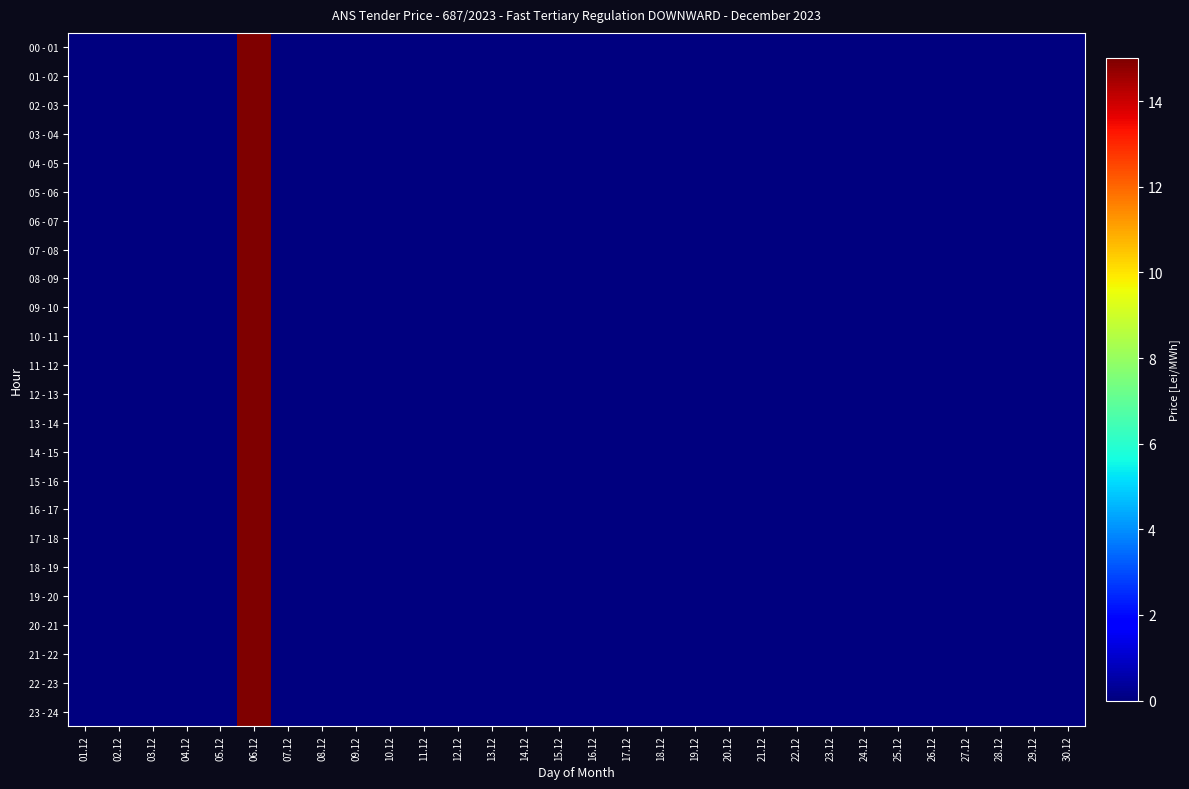

Reading left to right, extract all data points from this chart.

00 - 01: 01.12=0	02.12=0	03.12=0	04.12=0	05.12=0	06.12=15	07.12=0	08.12=0	09.12=0	10.12=0	11.12=0	12.12=0	13.12=0	14.12=0	15.12=0	16.12=0	17.12=0	18.12=0	19.12=0	20.12=0	21.12=0	22.12=0	23.12=0	24.12=0	25.12=0	26.12=0	27.12=0	28.12=0	29.12=0	30.12=0
01 - 02: 01.12=0	02.12=0	03.12=0	04.12=0	05.12=0	06.12=15	07.12=0	08.12=0	09.12=0	10.12=0	11.12=0	12.12=0	13.12=0	14.12=0	15.12=0	16.12=0	17.12=0	18.12=0	19.12=0	20.12=0	21.12=0	22.12=0	23.12=0	24.12=0	25.12=0	26.12=0	27.12=0	28.12=0	29.12=0	30.12=0
02 - 03: 01.12=0	02.12=0	03.12=0	04.12=0	05.12=0	06.12=15	07.12=0	08.12=0	09.12=0	10.12=0	11.12=0	12.12=0	13.12=0	14.12=0	15.12=0	16.12=0	17.12=0	18.12=0	19.12=0	20.12=0	21.12=0	22.12=0	23.12=0	24.12=0	25.12=0	26.12=0	27.12=0	28.12=0	29.12=0	30.12=0
03 - 04: 01.12=0	02.12=0	03.12=0	04.12=0	05.12=0	06.12=15	07.12=0	08.12=0	09.12=0	10.12=0	11.12=0	12.12=0	13.12=0	14.12=0	15.12=0	16.12=0	17.12=0	18.12=0	19.12=0	20.12=0	21.12=0	22.12=0	23.12=0	24.12=0	25.12=0	26.12=0	27.12=0	28.12=0	29.12=0	30.12=0
04 - 05: 01.12=0	02.12=0	03.12=0	04.12=0	05.12=0	06.12=15	07.12=0	08.12=0	09.12=0	10.12=0	11.12=0	12.12=0	13.12=0	14.12=0	15.12=0	16.12=0	17.12=0	18.12=0	19.12=0	20.12=0	21.12=0	22.12=0	23.12=0	24.12=0	25.12=0	26.12=0	27.12=0	28.12=0	29.12=0	30.12=0
05 - 06: 01.12=0	02.12=0	03.12=0	04.12=0	05.12=0	06.12=15	07.12=0	08.12=0	09.12=0	10.12=0	11.12=0	12.12=0	13.12=0	14.12=0	15.12=0	16.12=0	17.12=0	18.12=0	19.12=0	20.12=0	21.12=0	22.12=0	23.12=0	24.12=0	25.12=0	26.12=0	27.12=0	28.12=0	29.12=0	30.12=0
06 - 07: 01.12=0	02.12=0	03.12=0	04.12=0	05.12=0	06.12=15	07.12=0	08.12=0	09.12=0	10.12=0	11.12=0	12.12=0	13.12=0	14.12=0	15.12=0	16.12=0	17.12=0	18.12=0	19.12=0	20.12=0	21.12=0	22.12=0	23.12=0	24.12=0	25.12=0	26.12=0	27.12=0	28.12=0	29.12=0	30.12=0
07 - 08: 01.12=0	02.12=0	03.12=0	04.12=0	05.12=0	06.12=15	07.12=0	08.12=0	09.12=0	10.12=0	11.12=0	12.12=0	13.12=0	14.12=0	15.12=0	16.12=0	17.12=0	18.12=0	19.12=0	20.12=0	21.12=0	22.12=0	23.12=0	24.12=0	25.12=0	26.12=0	27.12=0	28.12=0	29.12=0	30.12=0
08 - 09: 01.12=0	02.12=0	03.12=0	04.12=0	05.12=0	06.12=15	07.12=0	08.12=0	09.12=0	10.12=0	11.12=0	12.12=0	13.12=0	14.12=0	15.12=0	16.12=0	17.12=0	18.12=0	19.12=0	20.12=0	21.12=0	22.12=0	23.12=0	24.12=0	25.12=0	26.12=0	27.12=0	28.12=0	29.12=0	30.12=0
09 - 10: 01.12=0	02.12=0	03.12=0	04.12=0	05.12=0	06.12=15	07.12=0	08.12=0	09.12=0	10.12=0	11.12=0	12.12=0	13.12=0	14.12=0	15.12=0	16.12=0	17.12=0	18.12=0	19.12=0	20.12=0	21.12=0	22.12=0	23.12=0	24.12=0	25.12=0	26.12=0	27.12=0	28.12=0	29.12=0	30.12=0
10 - 11: 01.12=0	02.12=0	03.12=0	04.12=0	05.12=0	06.12=15	07.12=0	08.12=0	09.12=0	10.12=0	11.12=0	12.12=0	13.12=0	14.12=0	15.12=0	16.12=0	17.12=0	18.12=0	19.12=0	20.12=0	21.12=0	22.12=0	23.12=0	24.12=0	25.12=0	26.12=0	27.12=0	28.12=0	29.12=0	30.12=0
11 - 12: 01.12=0	02.12=0	03.12=0	04.12=0	05.12=0	06.12=15	07.12=0	08.12=0	09.12=0	10.12=0	11.12=0	12.12=0	13.12=0	14.12=0	15.12=0	16.12=0	17.12=0	18.12=0	19.12=0	20.12=0	21.12=0	22.12=0	23.12=0	24.12=0	25.12=0	26.12=0	27.12=0	28.12=0	29.12=0	30.12=0
12 - 13: 01.12=0	02.12=0	03.12=0	04.12=0	05.12=0	06.12=15	07.12=0	08.12=0	09.12=0	10.12=0	11.12=0	12.12=0	13.12=0	14.12=0	15.12=0	16.12=0	17.12=0	18.12=0	19.12=0	20.12=0	21.12=0	22.12=0	23.12=0	24.12=0	25.12=0	26.12=0	27.12=0	28.12=0	29.12=0	30.12=0
13 - 14: 01.12=0	02.12=0	03.12=0	04.12=0	05.12=0	06.12=15	07.12=0	08.12=0	09.12=0	10.12=0	11.12=0	12.12=0	13.12=0	14.12=0	15.12=0	16.12=0	17.12=0	18.12=0	19.12=0	20.12=0	21.12=0	22.12=0	23.12=0	24.12=0	25.12=0	26.12=0	27.12=0	28.12=0	29.12=0	30.12=0
14 - 15: 01.12=0	02.12=0	03.12=0	04.12=0	05.12=0	06.12=15	07.12=0	08.12=0	09.12=0	10.12=0	11.12=0	12.12=0	13.12=0	14.12=0	15.12=0	16.12=0	17.12=0	18.12=0	19.12=0	20.12=0	21.12=0	22.12=0	23.12=0	24.12=0	25.12=0	26.12=0	27.12=0	28.12=0	29.12=0	30.12=0
15 - 16: 01.12=0	02.12=0	03.12=0	04.12=0	05.12=0	06.12=15	07.12=0	08.12=0	09.12=0	10.12=0	11.12=0	12.12=0	13.12=0	14.12=0	15.12=0	16.12=0	17.12=0	18.12=0	19.12=0	20.12=0	21.12=0	22.12=0	23.12=0	24.12=0	25.12=0	26.12=0	27.12=0	28.12=0	29.12=0	30.12=0
16 - 17: 01.12=0	02.12=0	03.12=0	04.12=0	05.12=0	06.12=15	07.12=0	08.12=0	09.12=0	10.12=0	11.12=0	12.12=0	13.12=0	14.12=0	15.12=0	16.12=0	17.12=0	18.12=0	19.12=0	20.12=0	21.12=0	22.12=0	23.12=0	24.12=0	25.12=0	26.12=0	27.12=0	28.12=0	29.12=0	30.12=0
17 - 18: 01.12=0	02.12=0	03.12=0	04.12=0	05.12=0	06.12=15	07.12=0	08.12=0	09.12=0	10.12=0	11.12=0	12.12=0	13.12=0	14.12=0	15.12=0	16.12=0	17.12=0	18.12=0	19.12=0	20.12=0	21.12=0	22.12=0	23.12=0	24.12=0	25.12=0	26.12=0	27.12=0	28.12=0	29.12=0	30.12=0
18 - 19: 01.12=0	02.12=0	03.12=0	04.12=0	05.12=0	06.12=15	07.12=0	08.12=0	09.12=0	10.12=0	11.12=0	12.12=0	13.12=0	14.12=0	15.12=0	16.12=0	17.12=0	18.12=0	19.12=0	20.12=0	21.12=0	22.12=0	23.12=0	24.12=0	25.12=0	26.12=0	27.12=0	28.12=0	29.12=0	30.12=0
19 - 20: 01.12=0	02.12=0	03.12=0	04.12=0	05.12=0	06.12=15	07.12=0	08.12=0	09.12=0	10.12=0	11.12=0	12.12=0	13.12=0	14.12=0	15.12=0	16.12=0	17.12=0	18.12=0	19.12=0	20.12=0	21.12=0	22.12=0	23.12=0	24.12=0	25.12=0	26.12=0	27.12=0	28.12=0	29.12=0	30.12=0
20 - 21: 01.12=0	02.12=0	03.12=0	04.12=0	05.12=0	06.12=15	07.12=0	08.12=0	09.12=0	10.12=0	11.12=0	12.12=0	13.12=0	14.12=0	15.12=0	16.12=0	17.12=0	18.12=0	19.12=0	20.12=0	21.12=0	22.12=0	23.12=0	24.12=0	25.12=0	26.12=0	27.12=0	28.12=0	29.12=0	30.12=0
21 - 22: 01.12=0	02.12=0	03.12=0	04.12=0	05.12=0	06.12=15	07.12=0	08.12=0	09.12=0	10.12=0	11.12=0	12.12=0	13.12=0	14.12=0	15.12=0	16.12=0	17.12=0	18.12=0	19.12=0	20.12=0	21.12=0	22.12=0	23.12=0	24.12=0	25.12=0	26.12=0	27.12=0	28.12=0	29.12=0	30.12=0
22 - 23: 01.12=0	02.12=0	03.12=0	04.12=0	05.12=0	06.12=15	07.12=0	08.12=0	09.12=0	10.12=0	11.12=0	12.12=0	13.12=0	14.12=0	15.12=0	16.12=0	17.12=0	18.12=0	19.12=0	20.12=0	21.12=0	22.12=0	23.12=0	24.12=0	25.12=0	26.12=0	27.12=0	28.12=0	29.12=0	30.12=0
23 - 24: 01.12=0	02.12=0	03.12=0	04.12=0	05.12=0	06.12=15	07.12=0	08.12=0	09.12=0	10.12=0	11.12=0	12.12=0	13.12=0	14.12=0	15.12=0	16.12=0	17.12=0	18.12=0	19.12=0	20.12=0	21.12=0	22.12=0	23.12=0	24.12=0	25.12=0	26.12=0	27.12=0	28.12=0	29.12=0	30.12=0